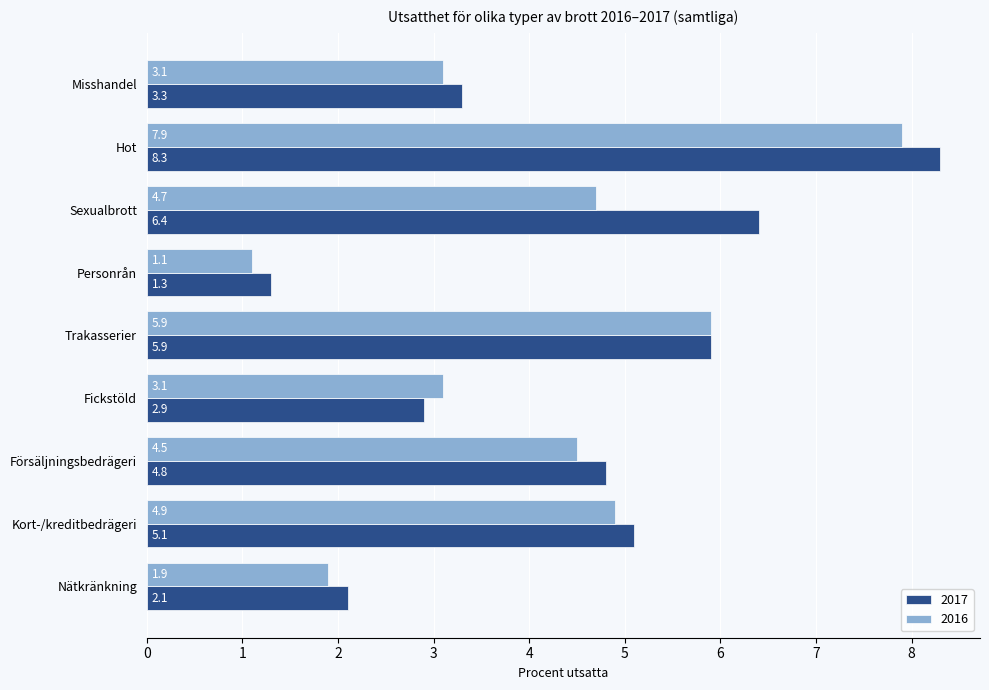

How many values in the 2016 series exceed 4?

5